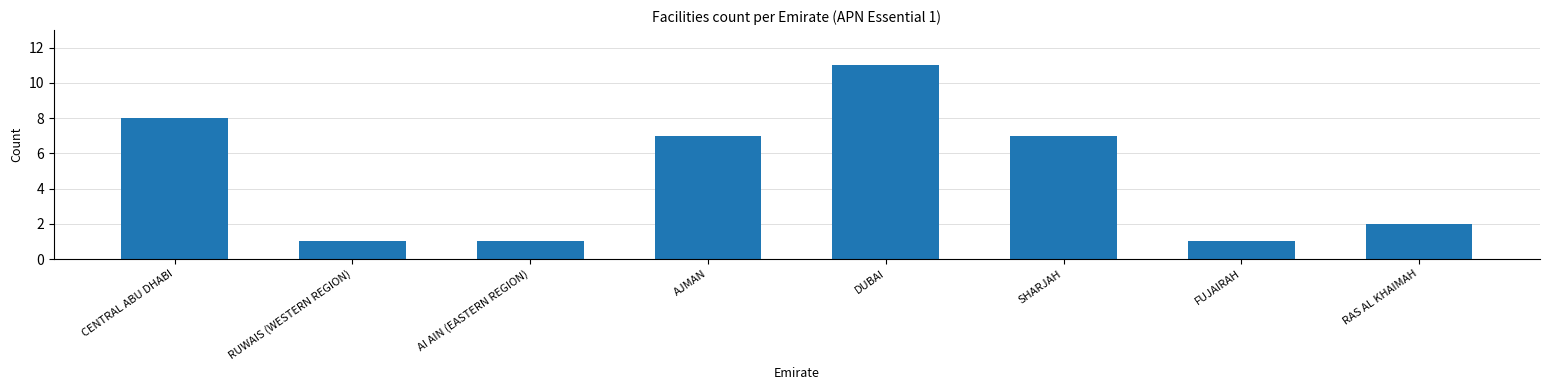

Reading left to right, transcribe all the data shown in this chart.

8	1	1	7	11	7	1	2